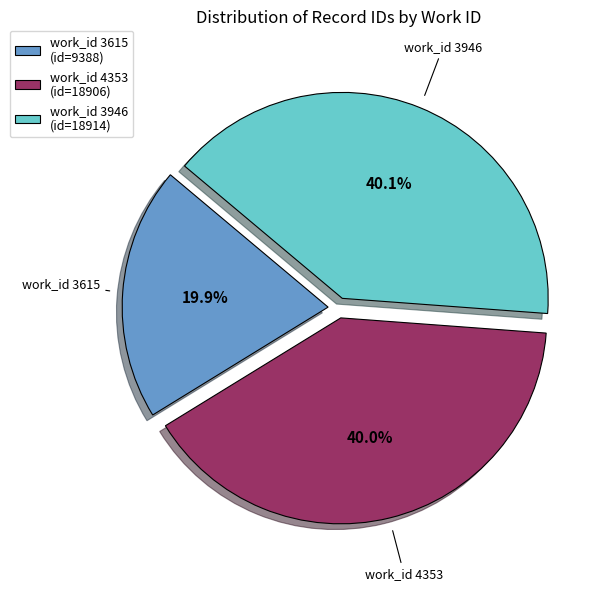

How many segments does this pie chart have?

3